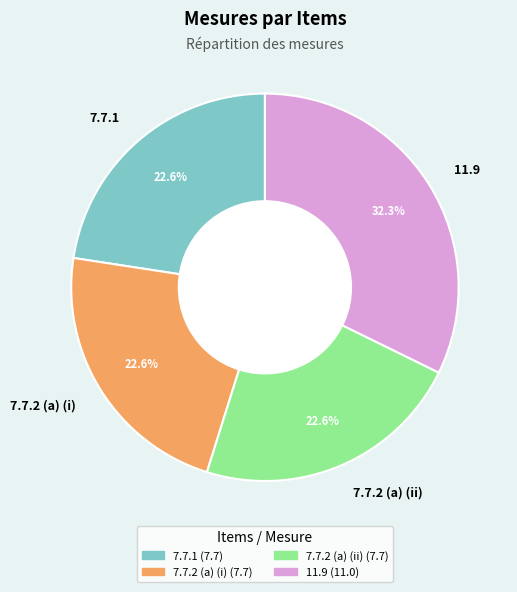

Combined, what portion of the pie is 11.9 and 7.7.2 (a) (ii)?

54.8%